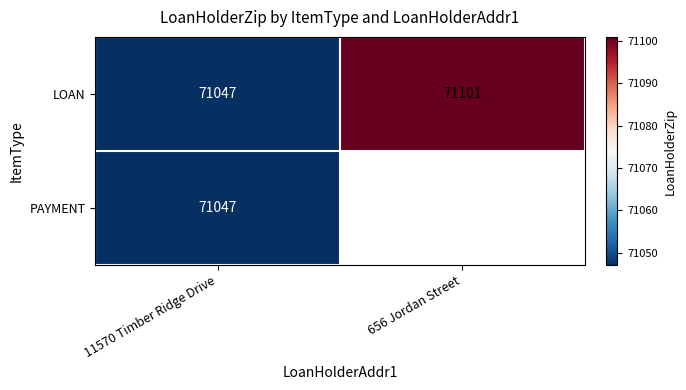

Which label corresponds to the largest value in the chart?

656 Jordan Street